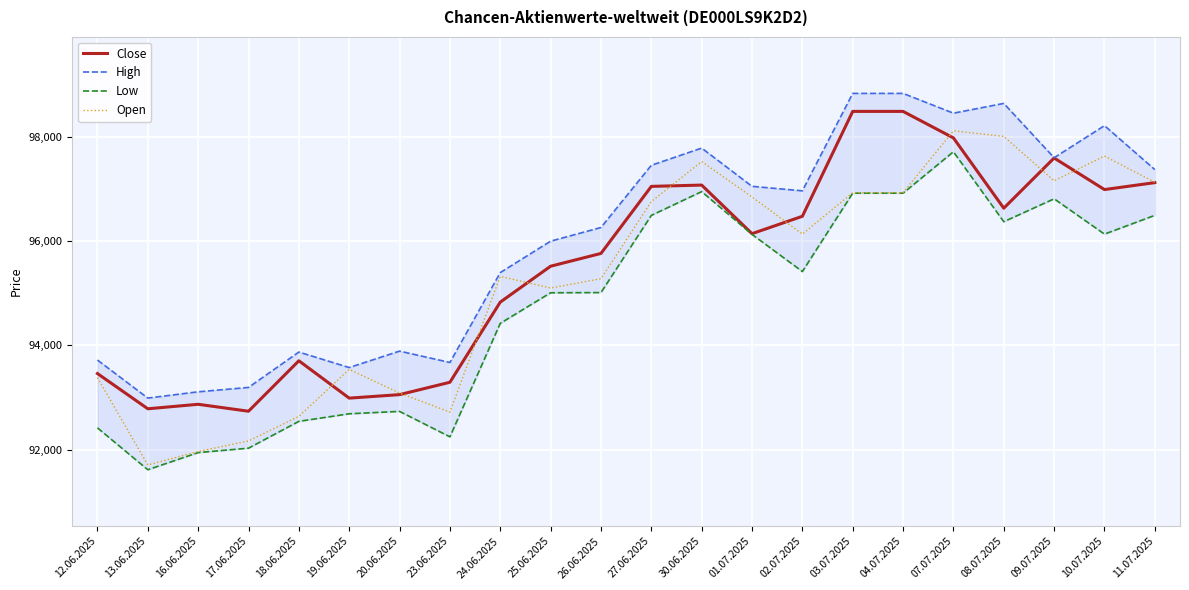

Which series has the largest range (max minus min)?

Open